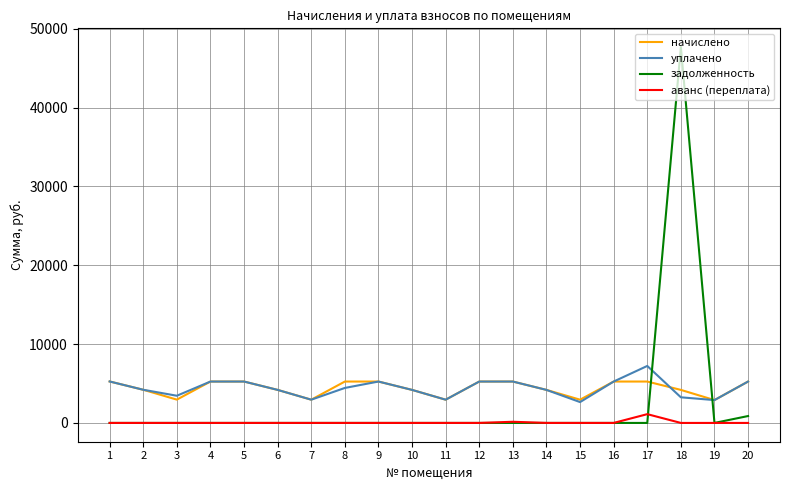

The value of задолженность at 5 is 25170.8. True or false?

False